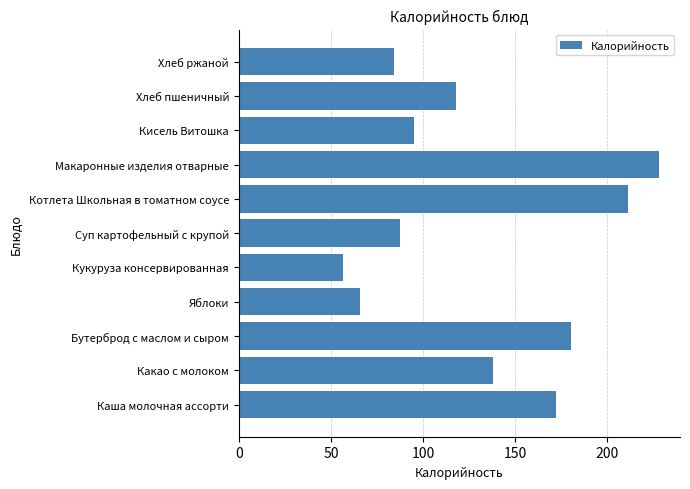

How many bars are there in total?

11